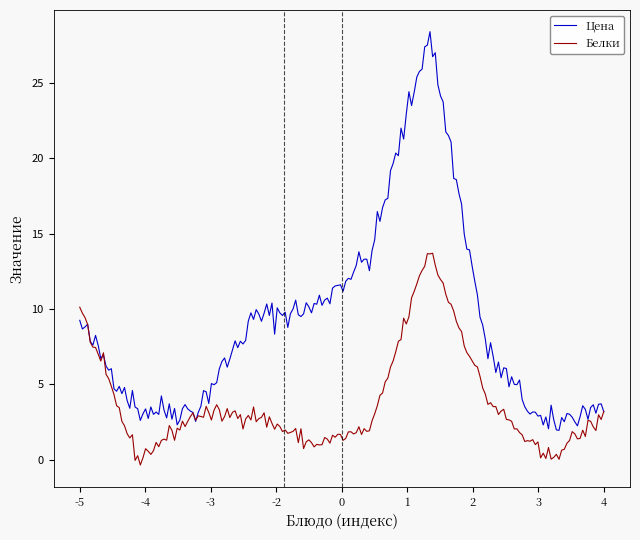

List the series in order of their overall mean, lowest first.

Белки, Цена